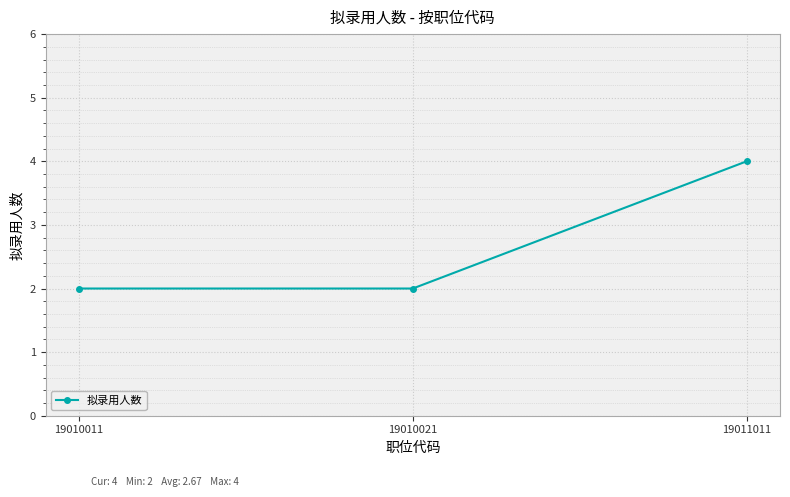

Count the values in the range 2 to 4.

3